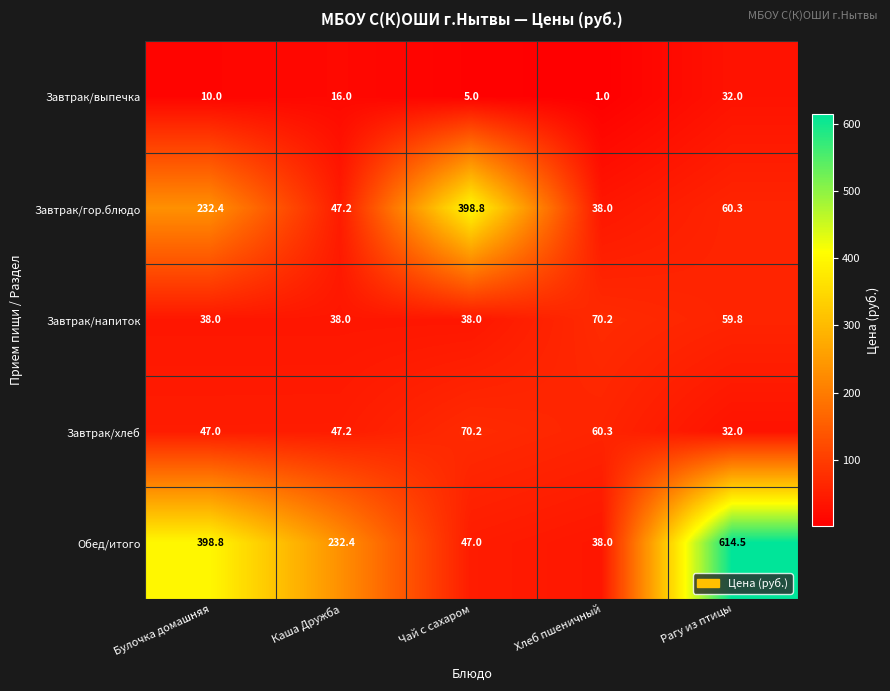

Where does the Завтрак/гор.блюдо series first go above 60?

Булочка домашняя